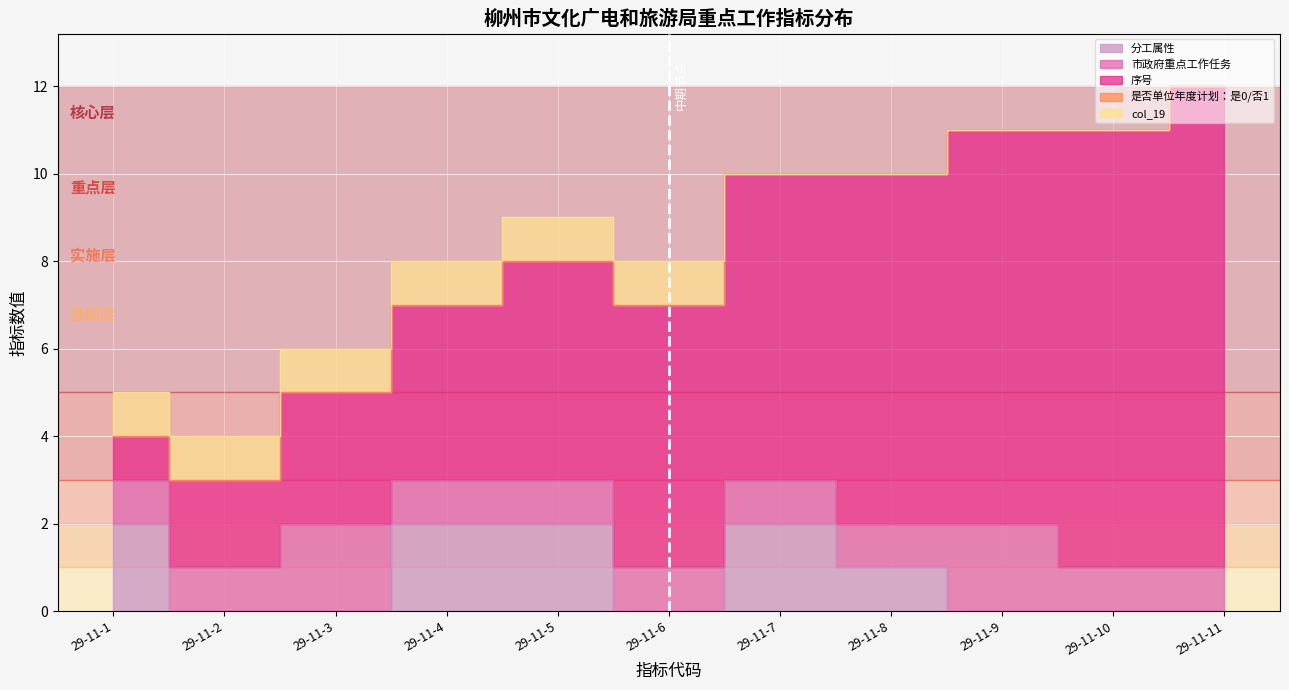

How many series are shown in this chart?

5